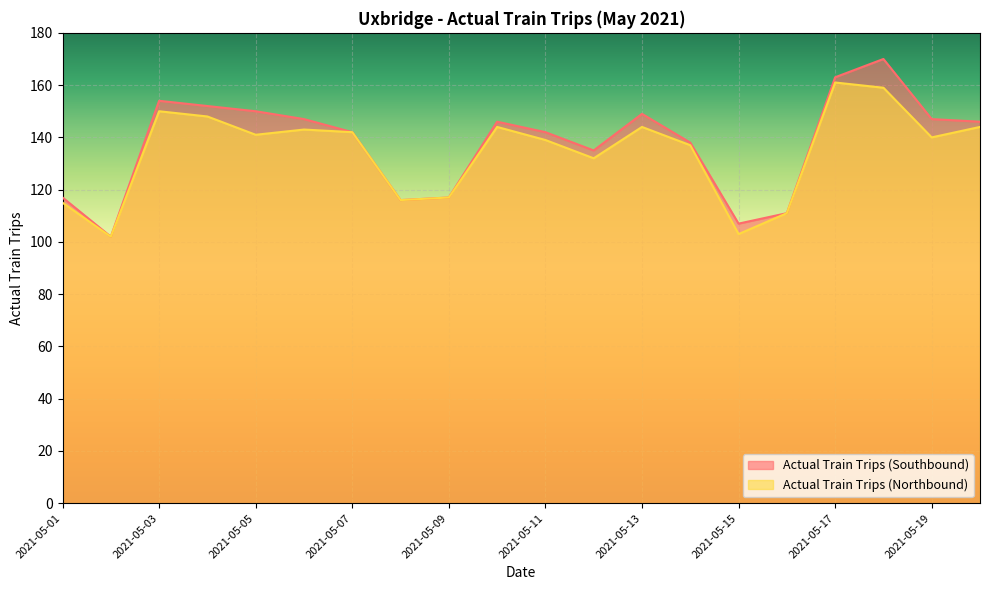

What is the difference between the Actual Train Trips (Northbound) values at 2021-05-07 and 2021-05-04?

6